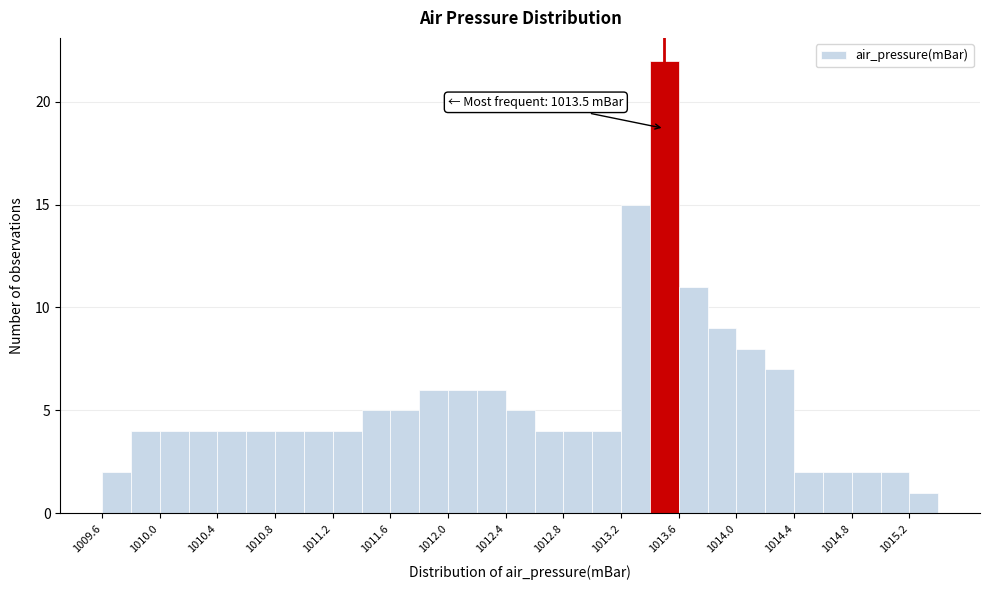

Over which range of the x-axis is the bar tallest?

1013.4 to 1013.6